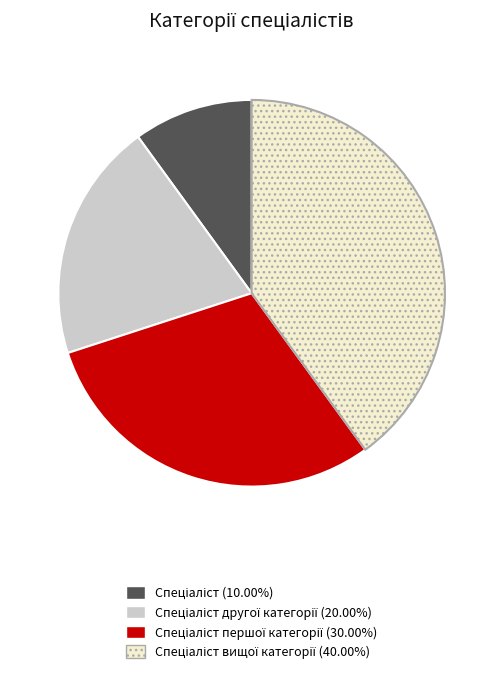

Is there a majority slice in this chart?

No